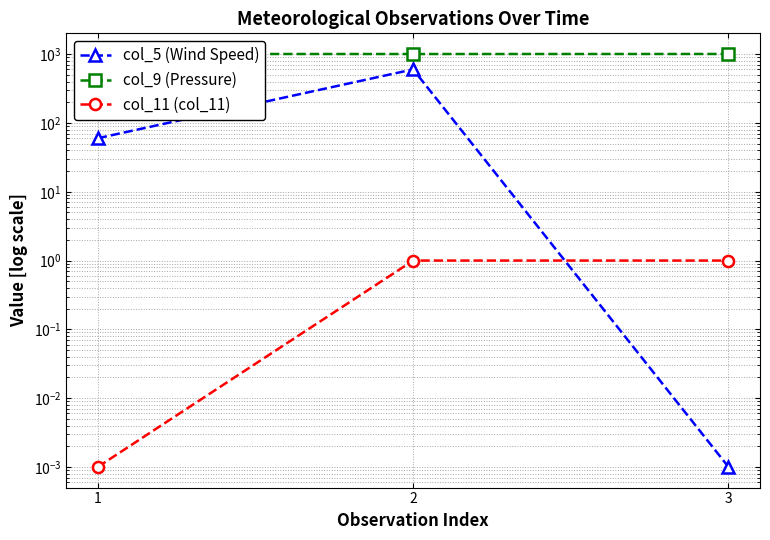

Where is col_11 (col_11) nearest to the value 0?

1